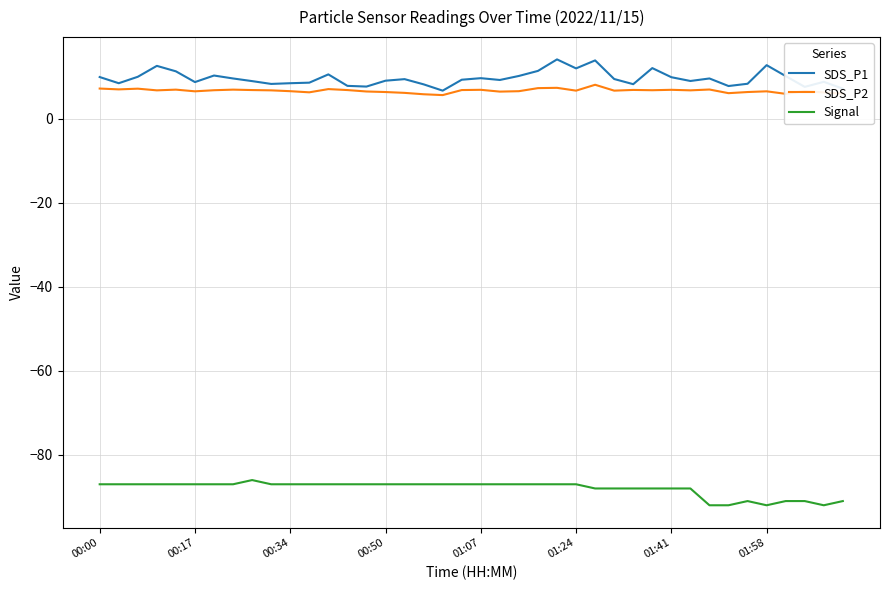

Is this an area chart (filled region under the line)?

No